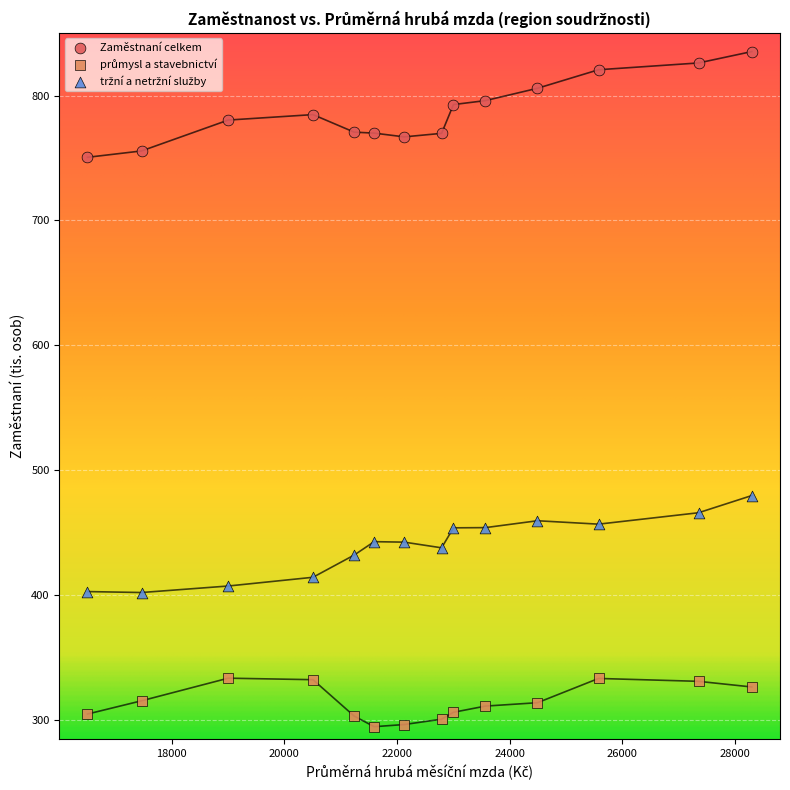

Which series contains the highest Y value?

Zaměstnaní celkem